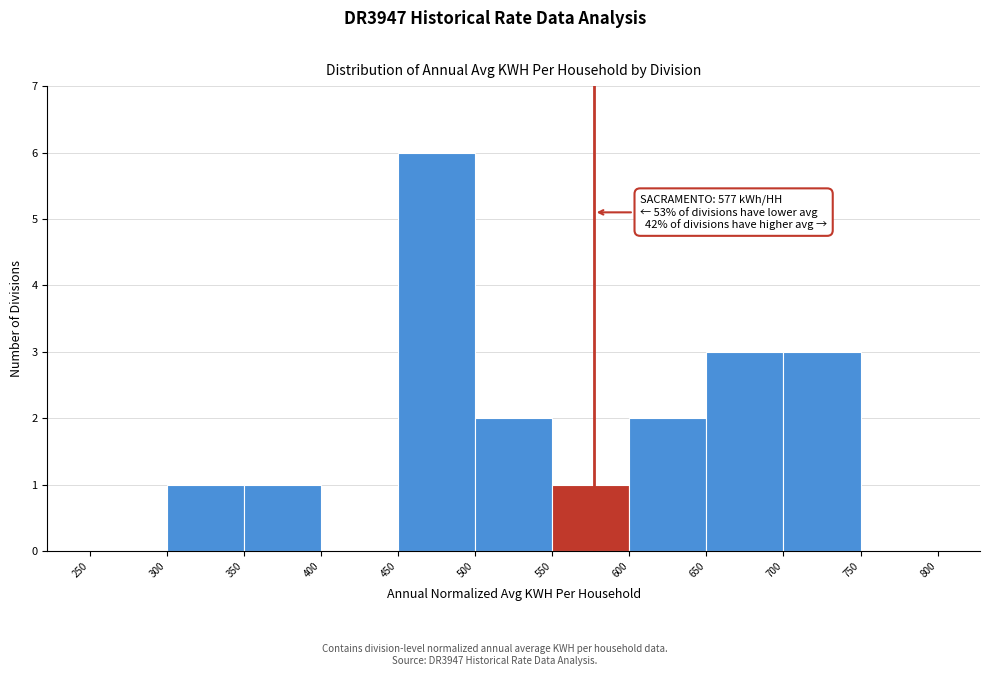

Which range on the x-axis has the tallest bar?

450 to 500